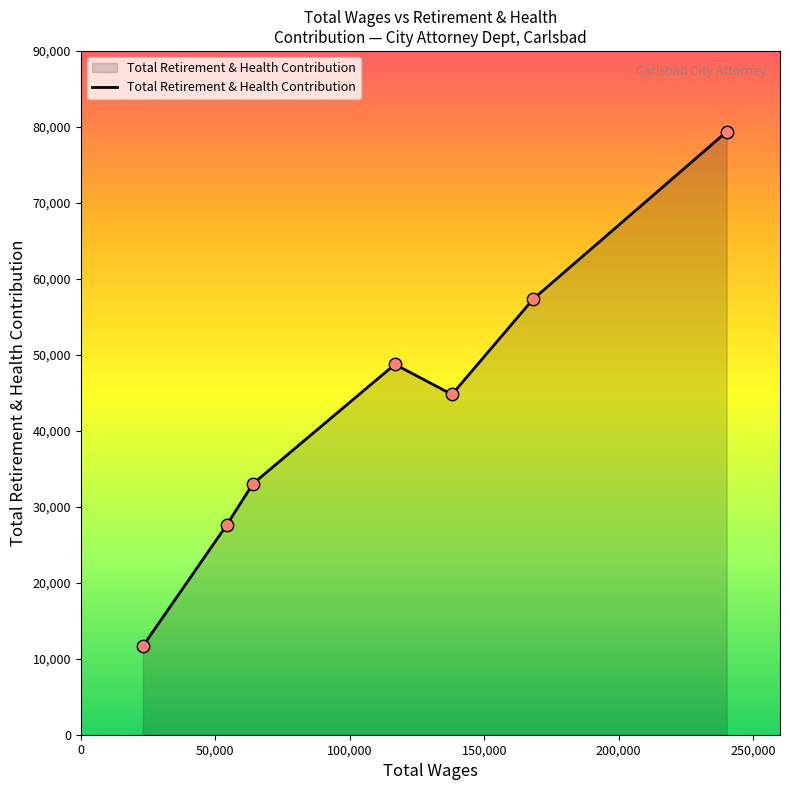

What is the greatest value displayed?

79370